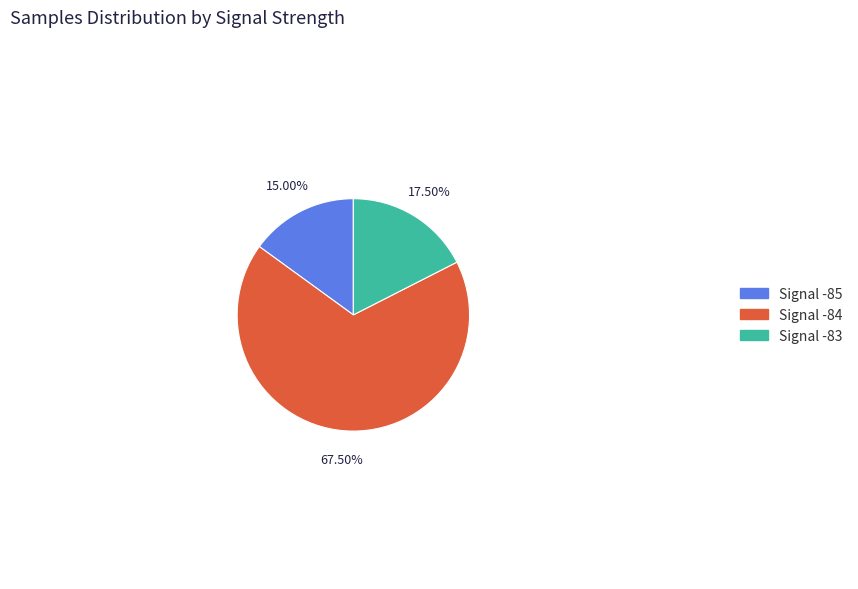

Is there any slice that represents more than half of the pie?

Yes